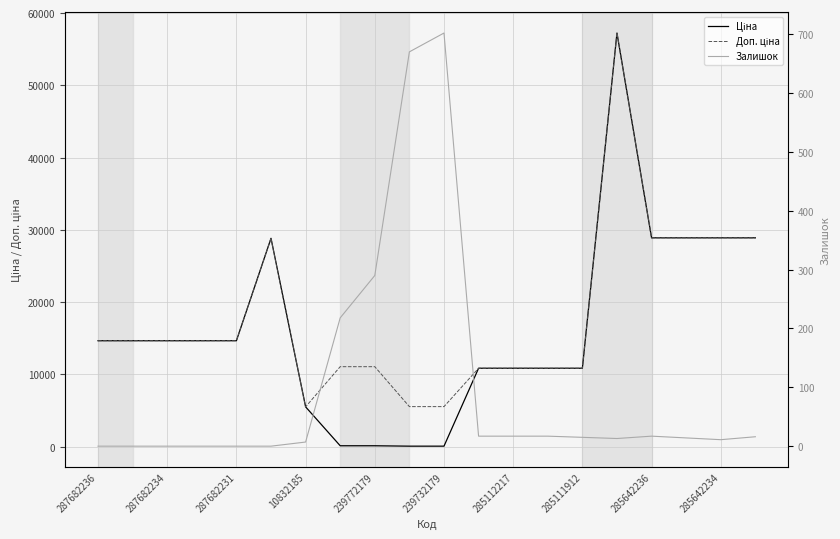

What is the value of the Ціна point at the 1st from the left?

14649.6